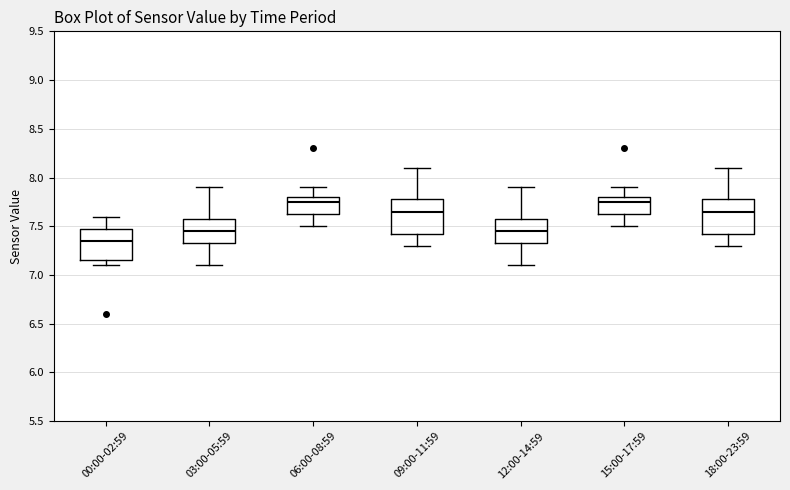

Reading left to right, transcribe this box plot: for each box, give where its median line is, the range the box spans, and where its two whiskers end, as read against the y-axis. The values are not printed on the chart, so give them approximately, as read against the axis.

00:00-02:59: median 7.35, box 7.15 to 7.50, whiskers 7.10 to 7.60
03:00-05:59: median 7.45, box 7.35 to 7.55, whiskers 7.10 to 7.90
06:00-08:59: median 7.75, box 7.60 to 7.80, whiskers 7.50 to 7.90
09:00-11:59: median 7.65, box 7.45 to 7.75, whiskers 7.30 to 8.10
12:00-14:59: median 7.45, box 7.35 to 7.55, whiskers 7.10 to 7.90
15:00-17:59: median 7.75, box 7.60 to 7.80, whiskers 7.50 to 7.90
18:00-23:59: median 7.65, box 7.45 to 7.75, whiskers 7.30 to 8.10